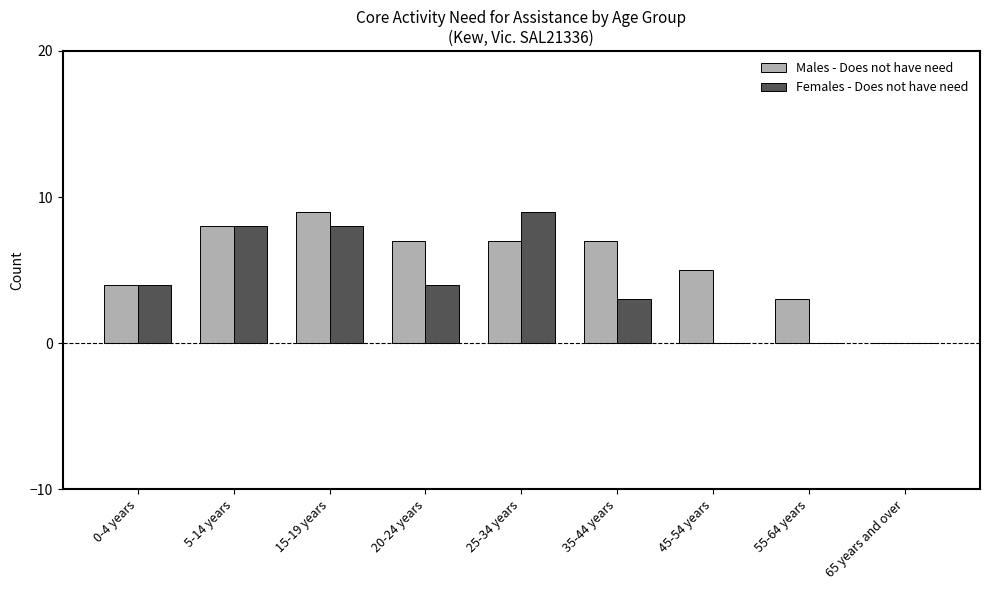

How many values in Males - Does not have need are above zero?

8